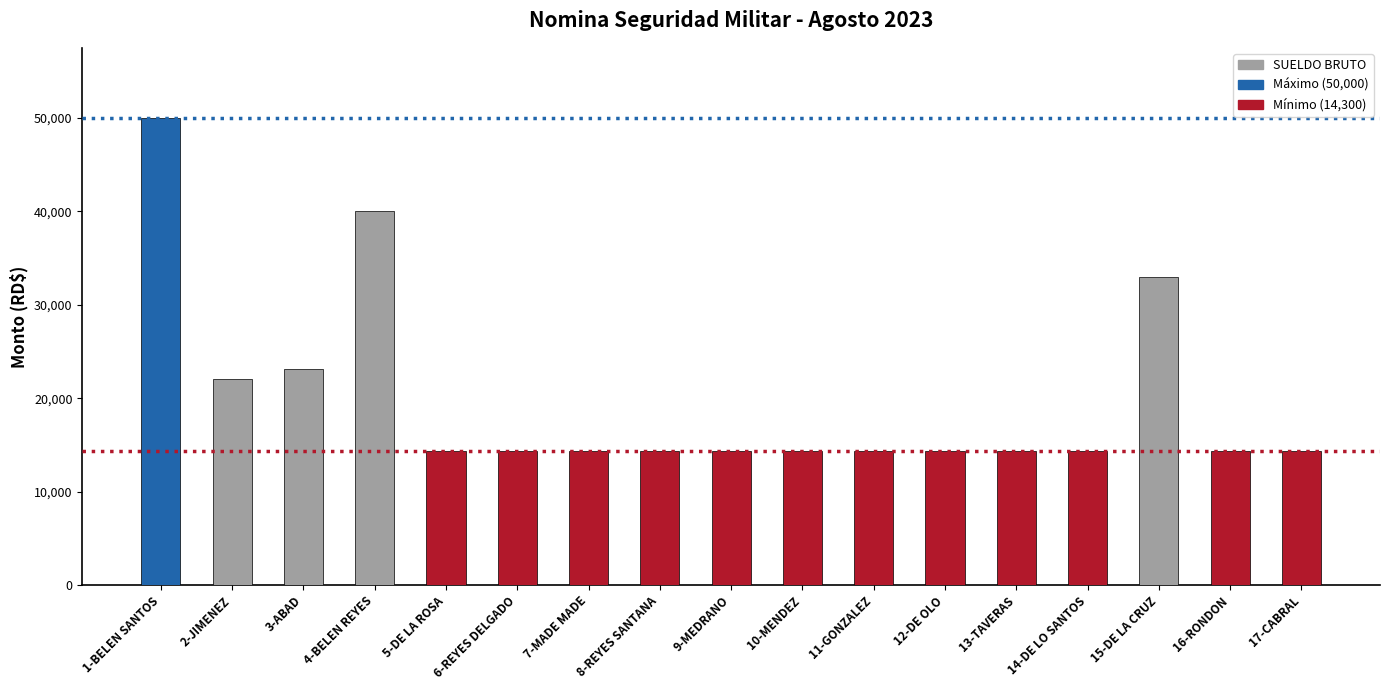

Is it true that the value at 11-GONZALEZ is 14300?

True